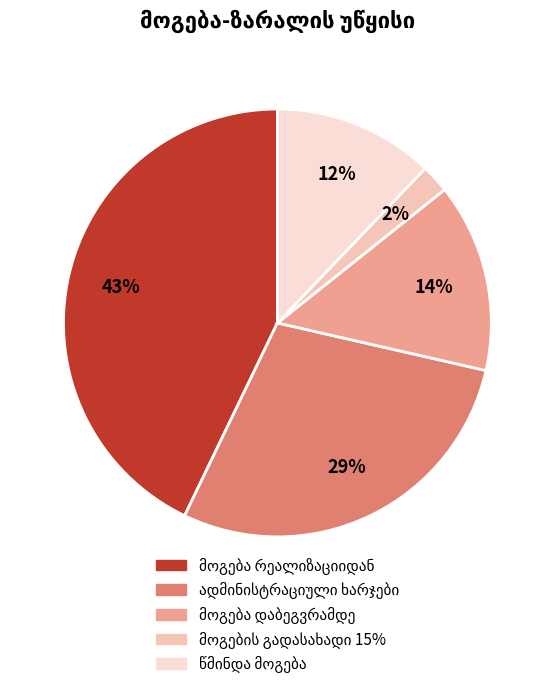

How many slices are in this pie chart?

5